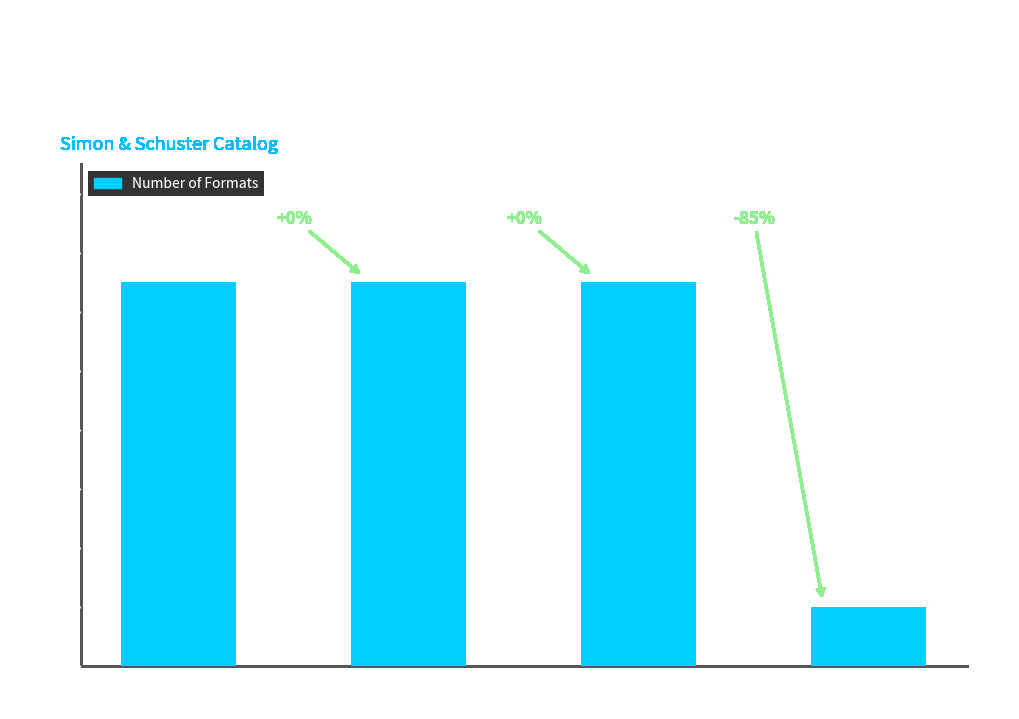

Is it true that the value at Hardcover is 13?

True